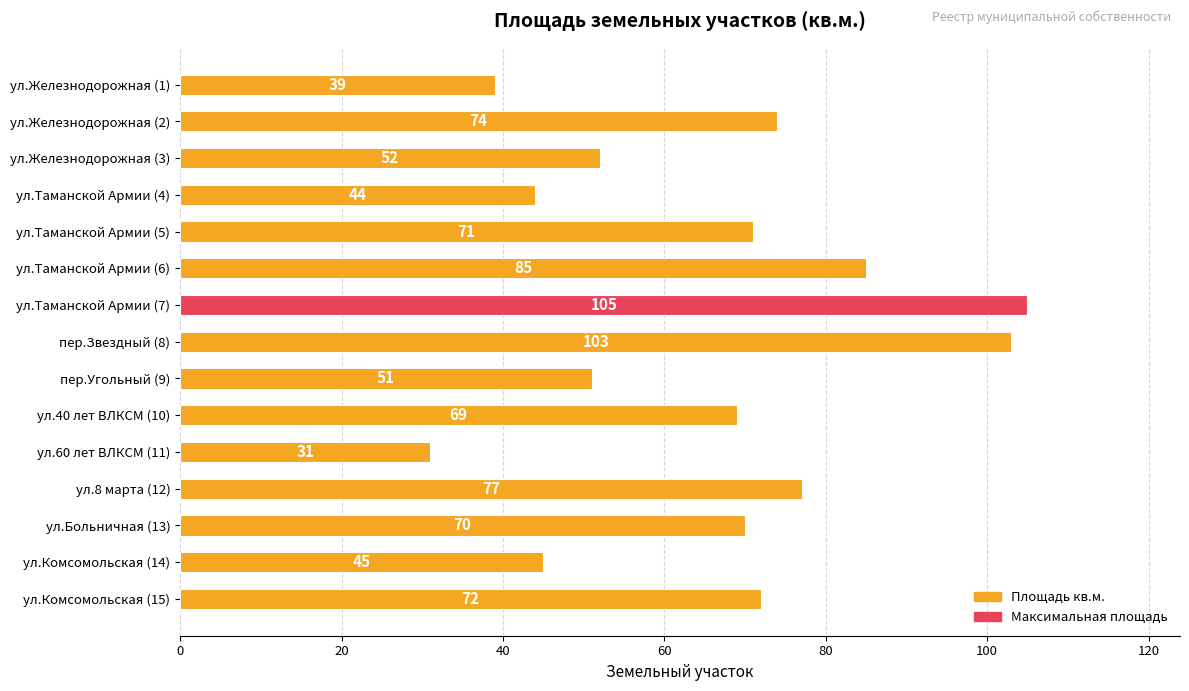

What is the average value?

66